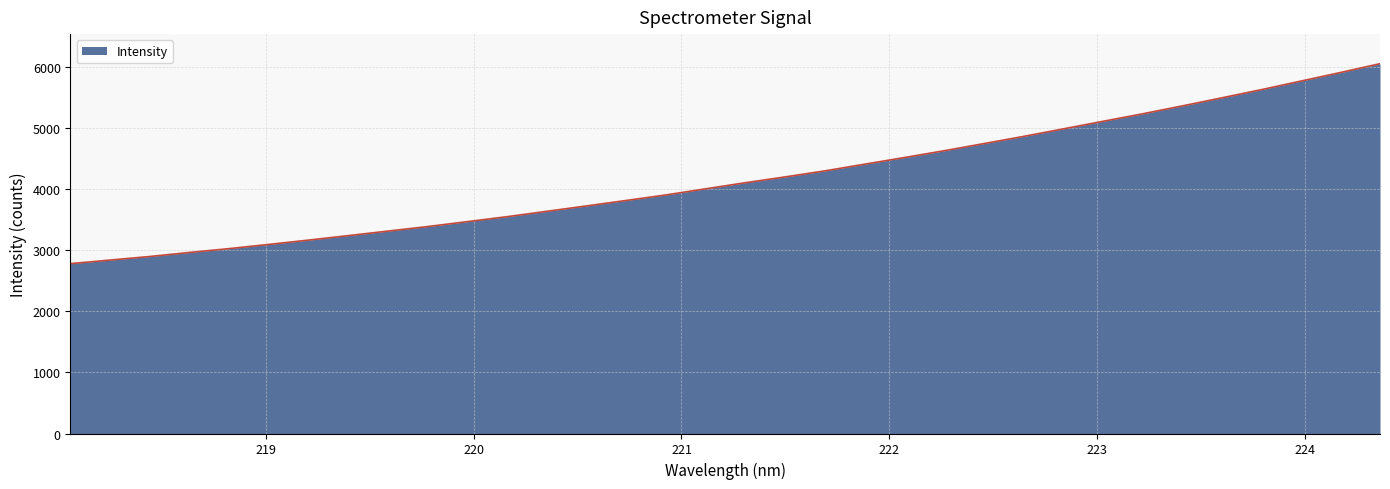

What is the average value?

4184.9